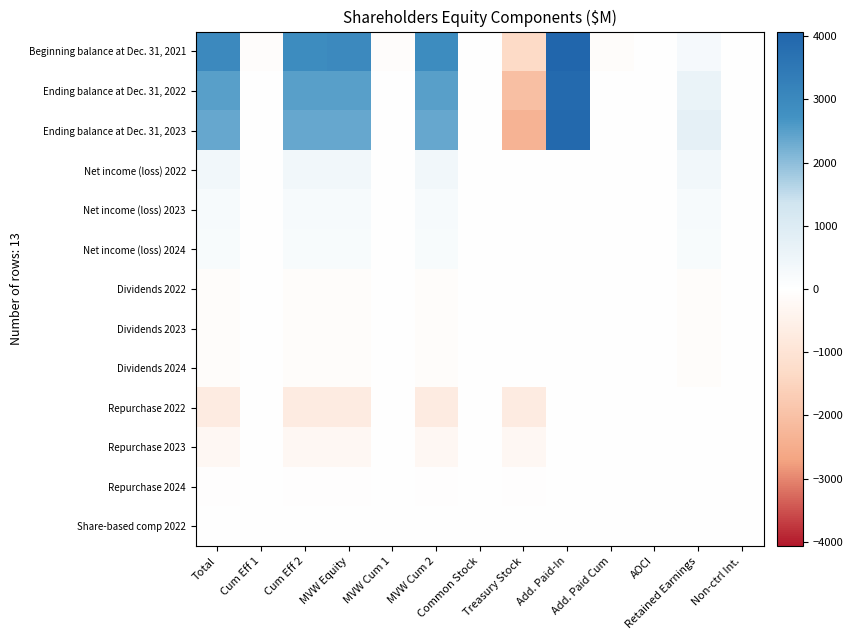

Which has a higher value, Non-ctrl Int. or MVW Cum 2?

MVW Cum 2